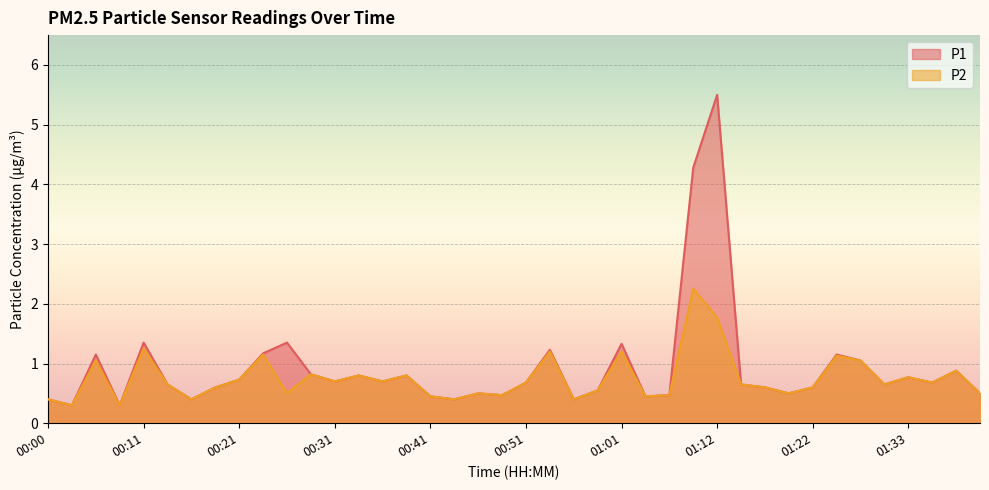

List the labels in order of P2 value, smallest first.

00:03, 00:08, 00:00, 00:16, 00:44, 00:56, 00:41, 01:04, 00:49, 01:06, 00:26, 00:46, 01:20, 01:41, 00:59, 00:18, 01:17, 01:22, 00:13, 01:14, 01:31, 00:51, 01:36, 00:31, 00:36, 00:21, 01:33, 00:33, 00:39, 00:28, 01:39, 00:06, 01:28, 01:25, 00:23, 00:54, 01:01, 00:11, 01:12, 01:09